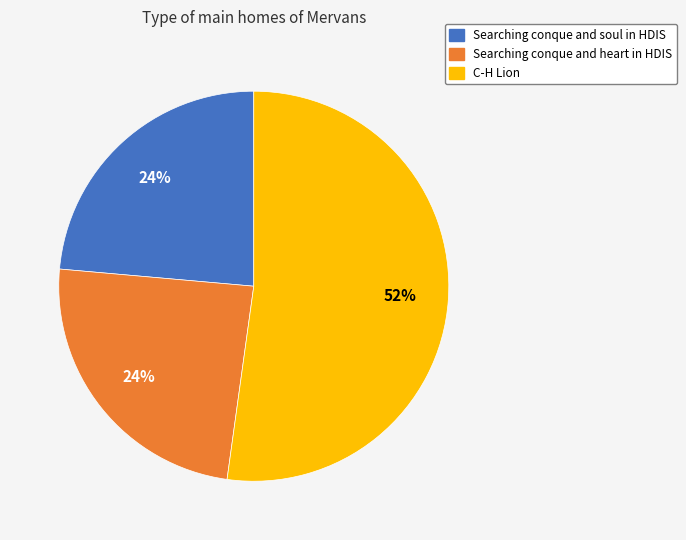

How many slices are in this pie chart?

3